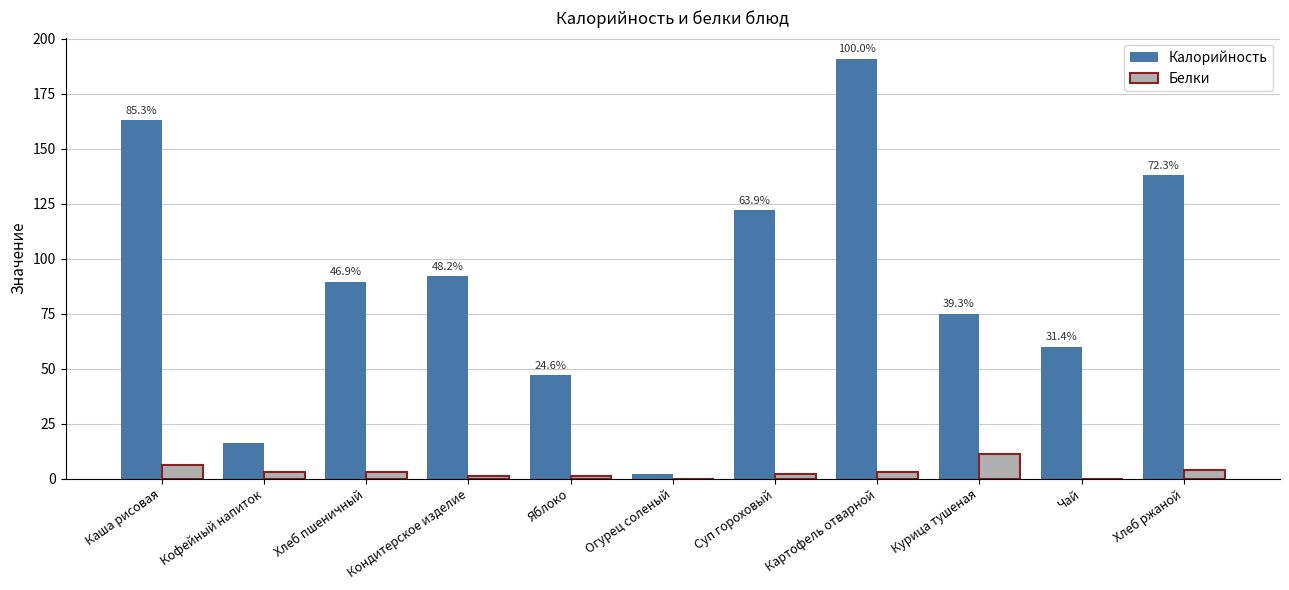

Count the number of categories in the chart.

11